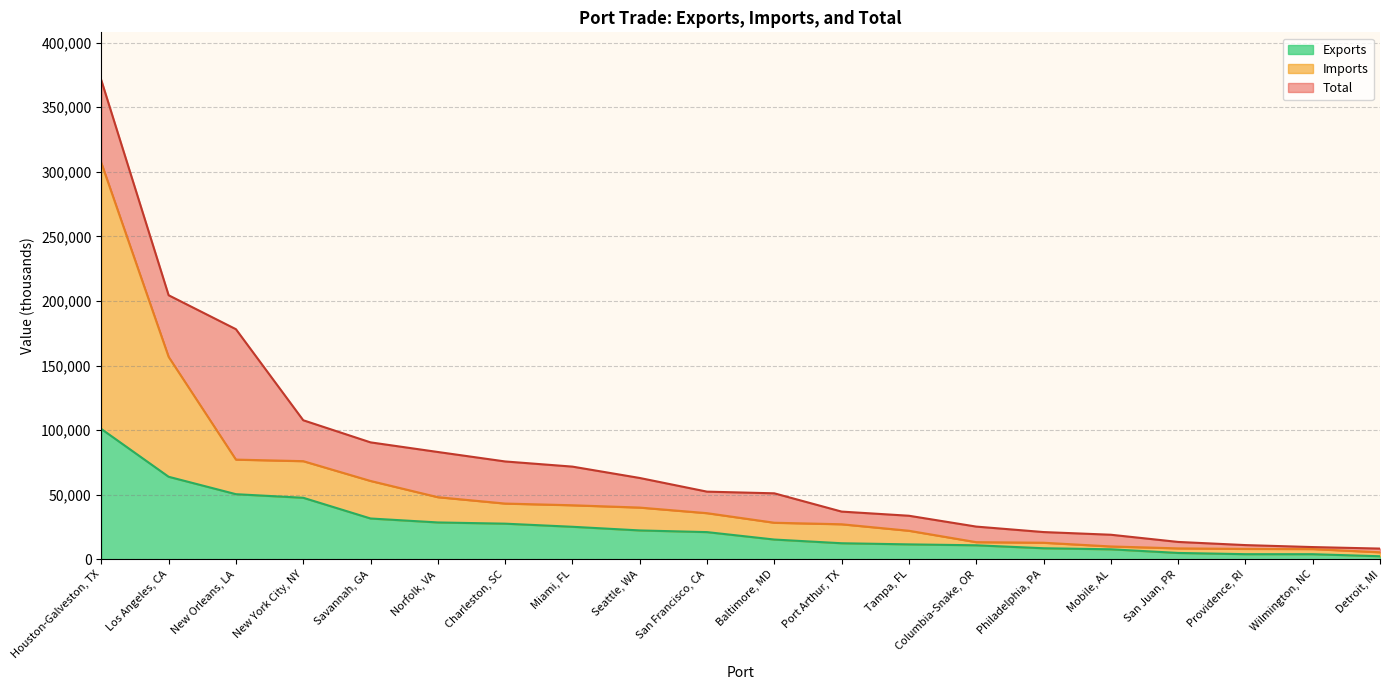

What value does the Exports series have at Tampa, FL?

11622.9